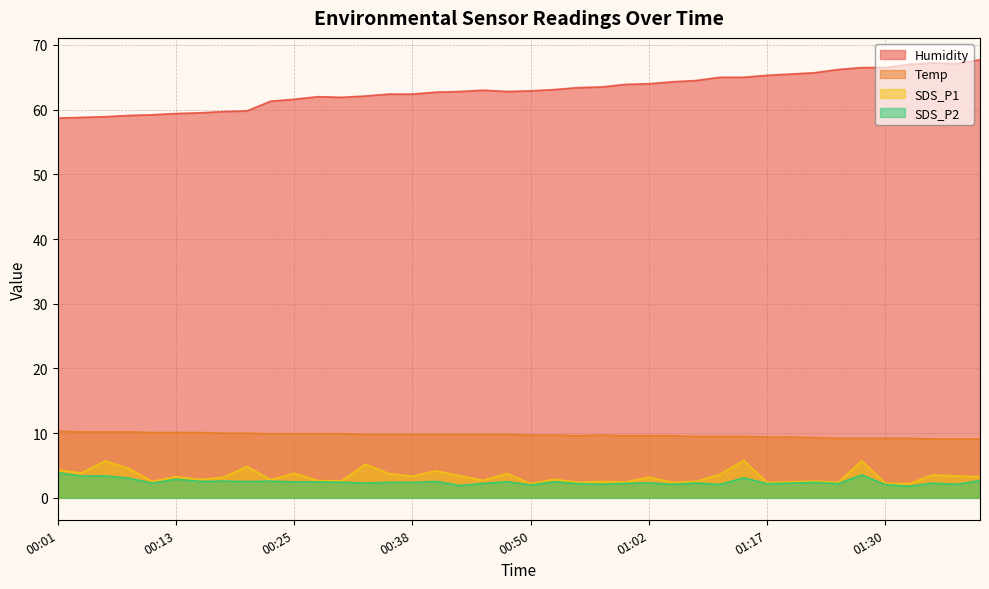

What is the difference between the maximum and minimum values in the Temp series?

1.2